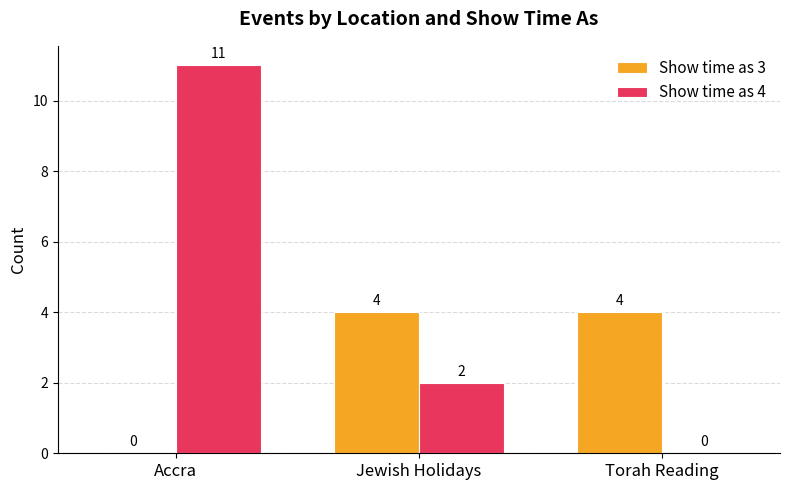

True or false: Show time as 4 has a value of 2 at Jewish Holidays.

True